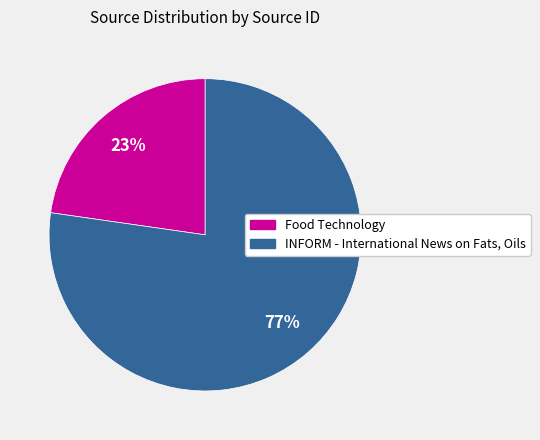

Approximately how many times larger is the value at Food Technology compared to INFORM - International News on Fats, Oils?

0.3